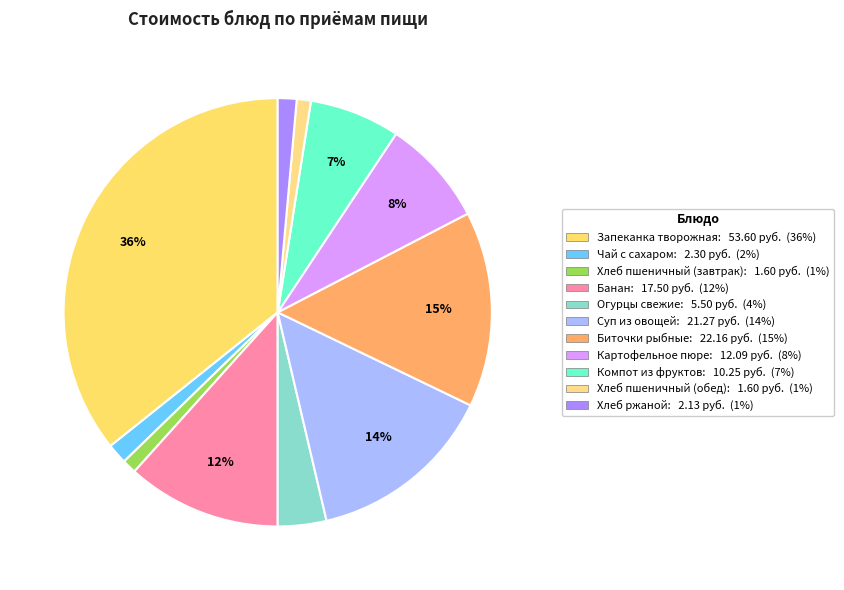

Rank the categories by value from highest to lowest.

Запеканка творожная, Биточки рыбные, Суп из овощей, Банан, Картофельное пюре, Компот из фруктов, Огурцы свежие, Чай с сахаром, Хлеб ржаной, Хлеб пшеничный (завтрак), Хлеб пшеничный (обед)